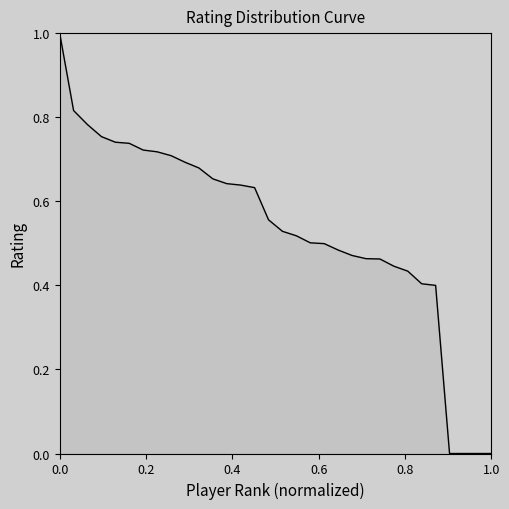

What is the difference between the maximum and minimum values?

1.0